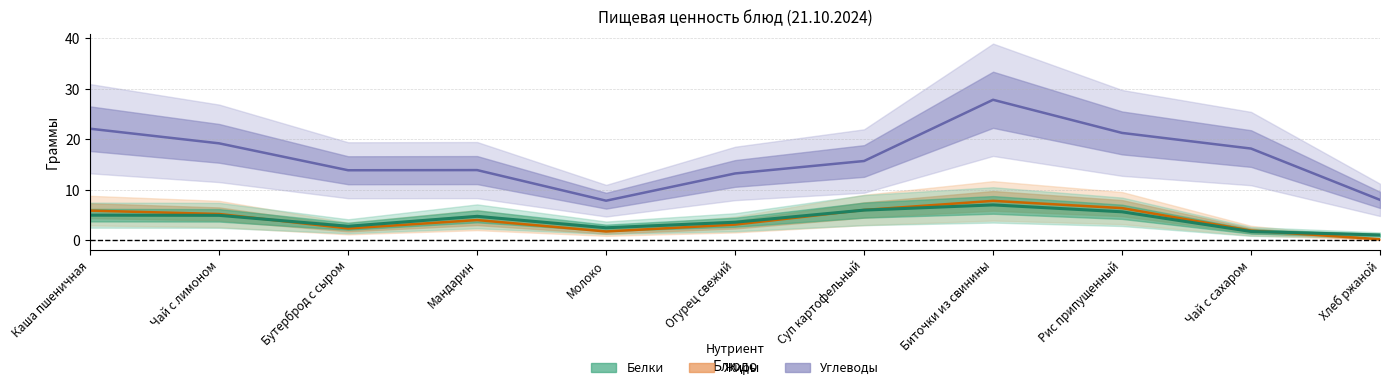

What position from the left is Мандарин?

4